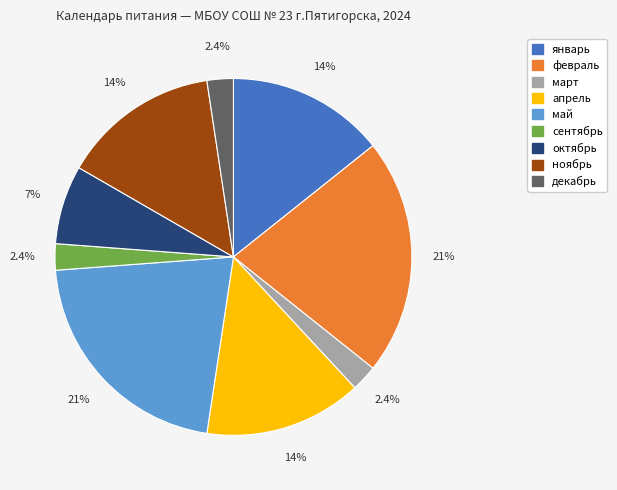

To the nearest percent, what percentage of the pie is январь?

14%